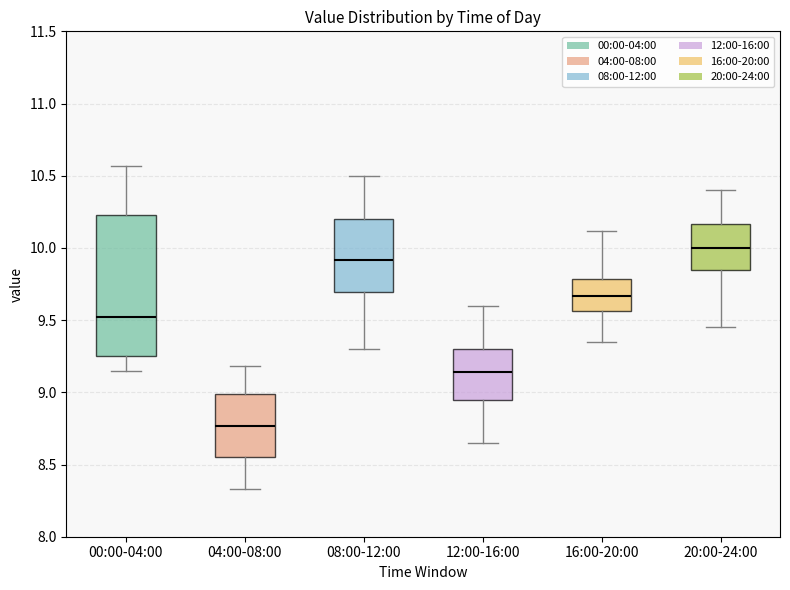

Where is the lower edge of the box for 08:00-12:00 on the y-axis? The values are not printed on the chart, so give them approximately, as read against the axis.

9.70